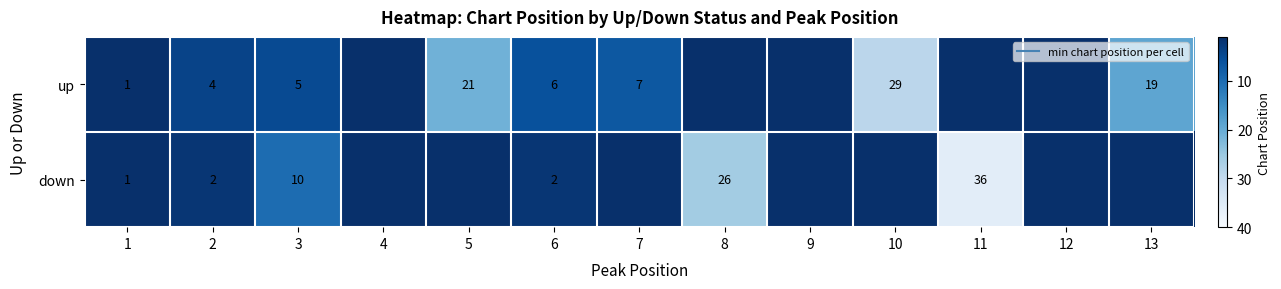

Which series has the largest total across all categories?

up